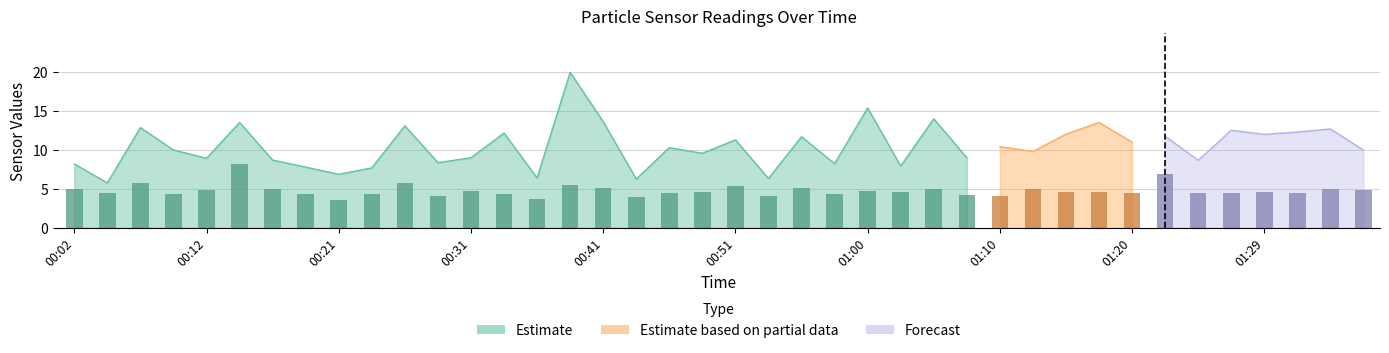

What is the greatest value displayed?

20.0